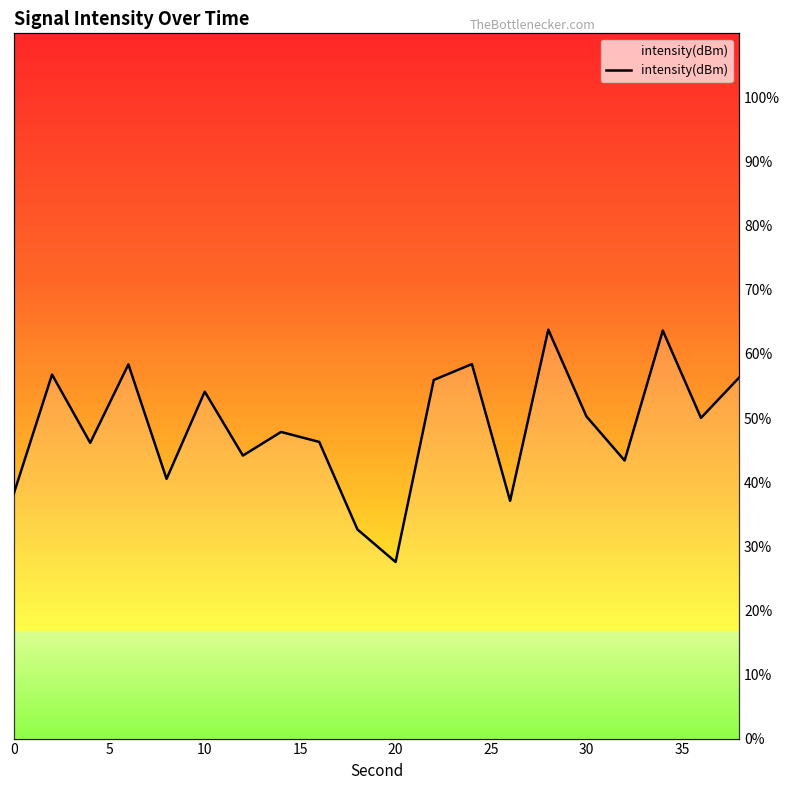

Count the number of categories in the chart.

20